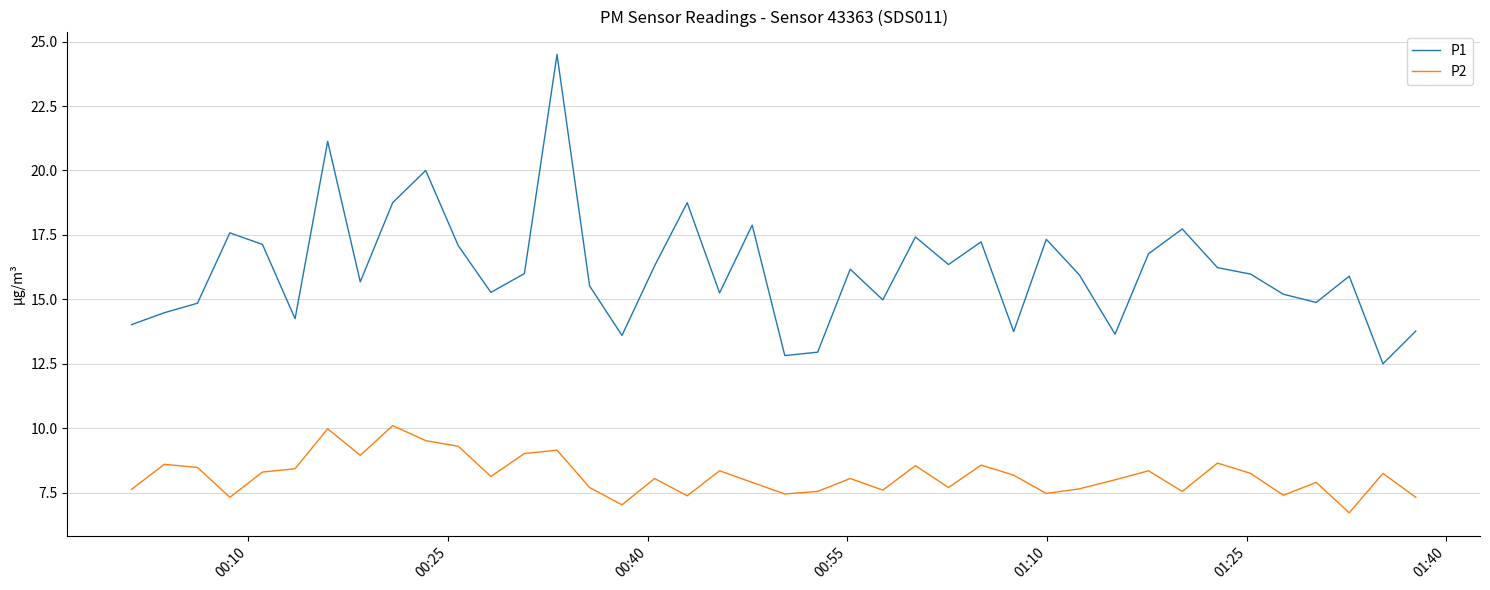

What is the average value of the P2 series?

8.2